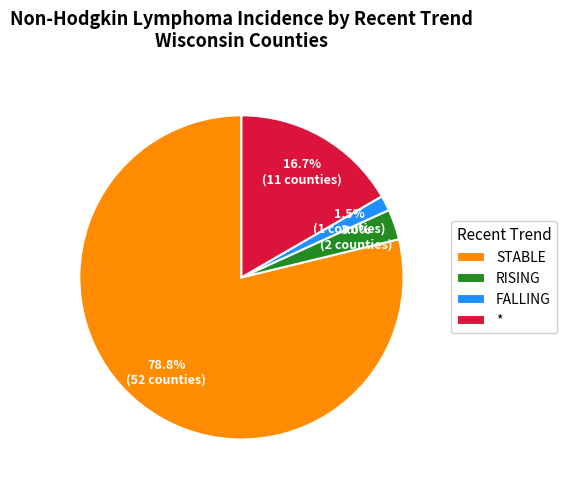

Which slice is the smallest?

FALLING